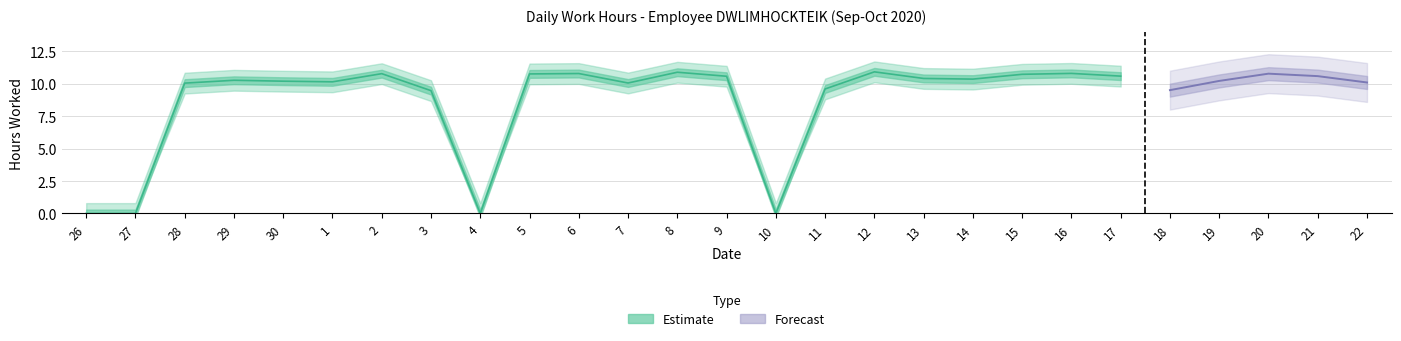

What is the greatest value displayed?

10.9